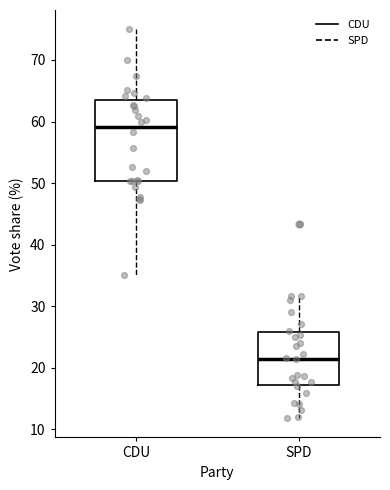

Where is the lower edge of the box for CDU on the y-axis? The values are not printed on the chart, so give them approximately, as read against the axis.

50